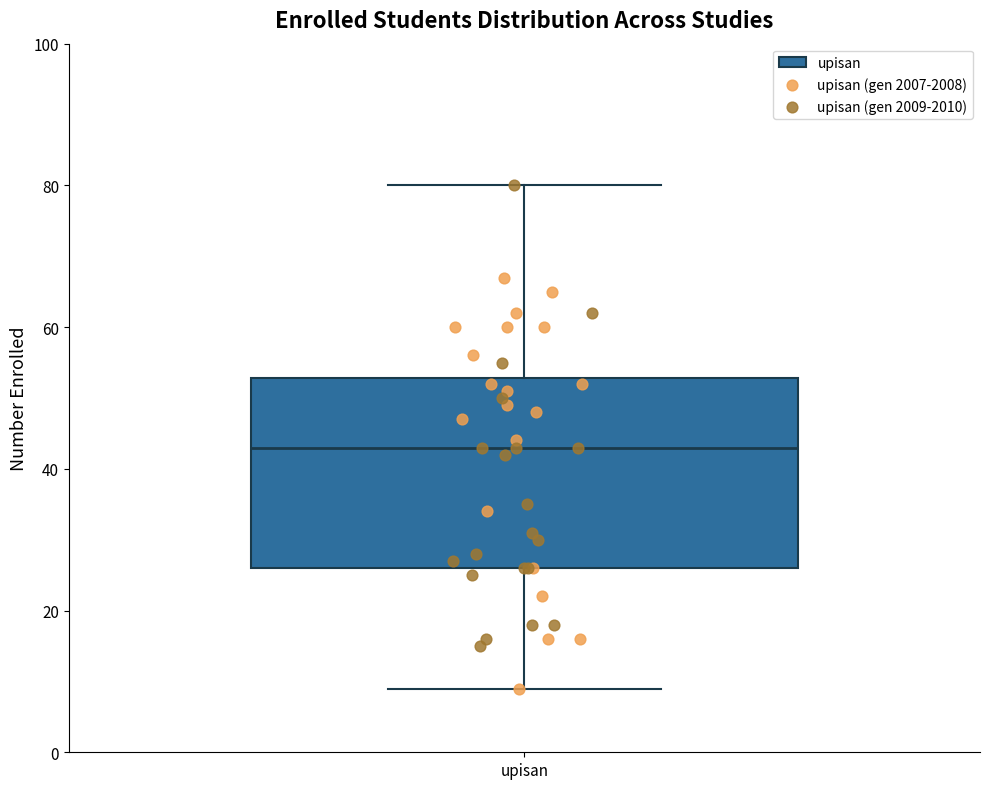

Read this box plot against the y-axis: the position of the median line, the range covered by the box, and the ends of both whiskers. The values are not printed on the chart, so give them approximately, as read against the axis.

median 44, box 26 to 52, whiskers 10 to 80